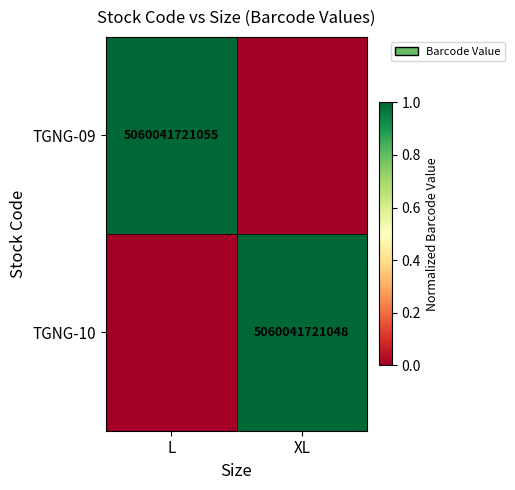

Is the value of TGNG-09 at L greater than the value of TGNG-10 at XL?

Yes